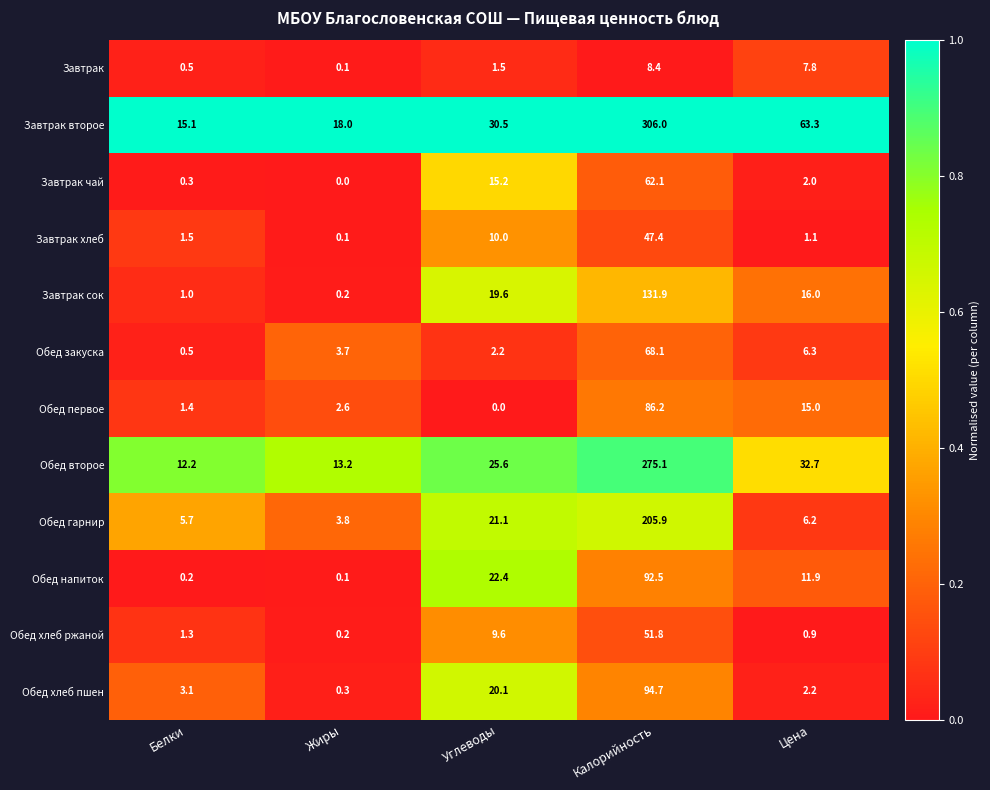

Is it true that Завтрак хлеб equals 1.1 at Цена?

True